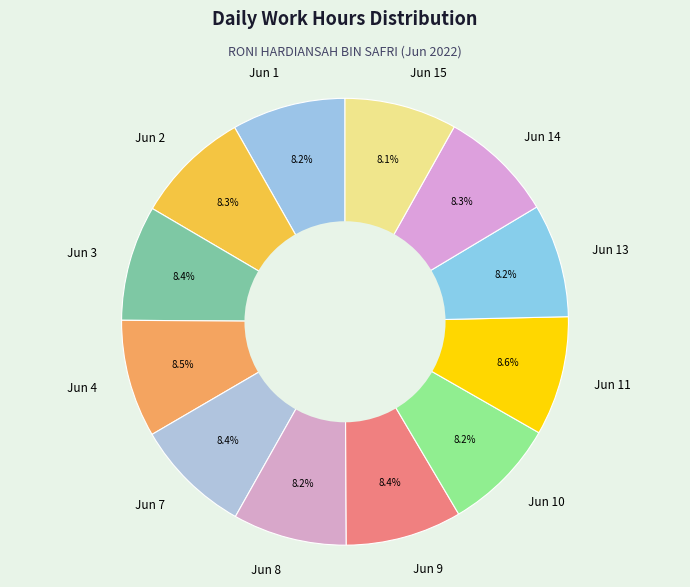

Combined, do Jun 15 and Jun 14 account for over 50%?

No